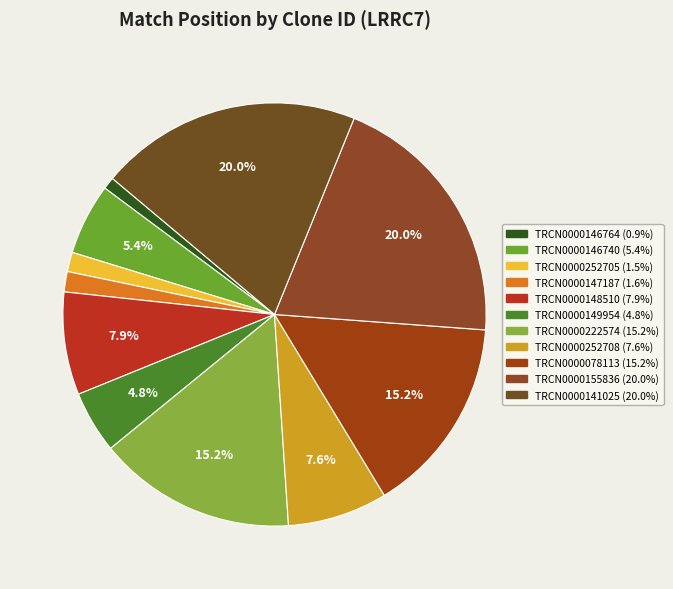

To the nearest percent, what percentage of the pie is TRCN0000078113?

15%